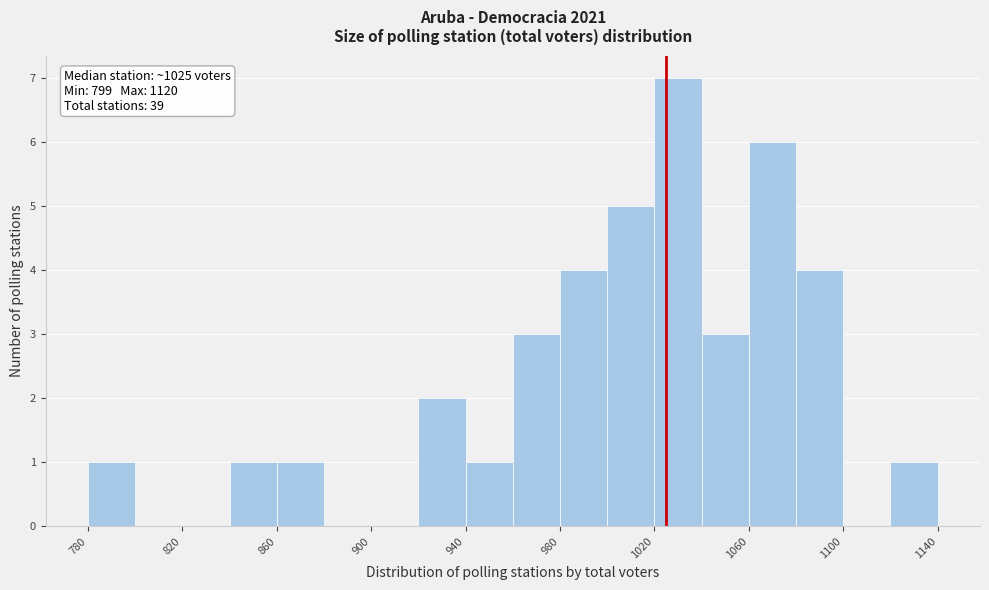

Which range on the x-axis has the tallest bar?

1020 to 1040